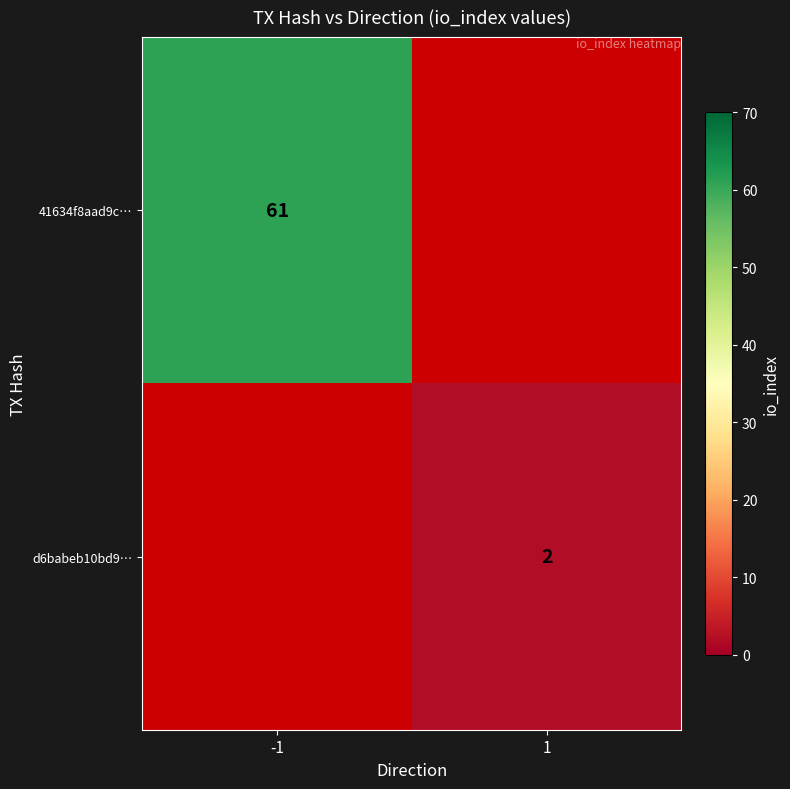

The d6babeb10bd9… series shows 1 at 1. True or false?

False